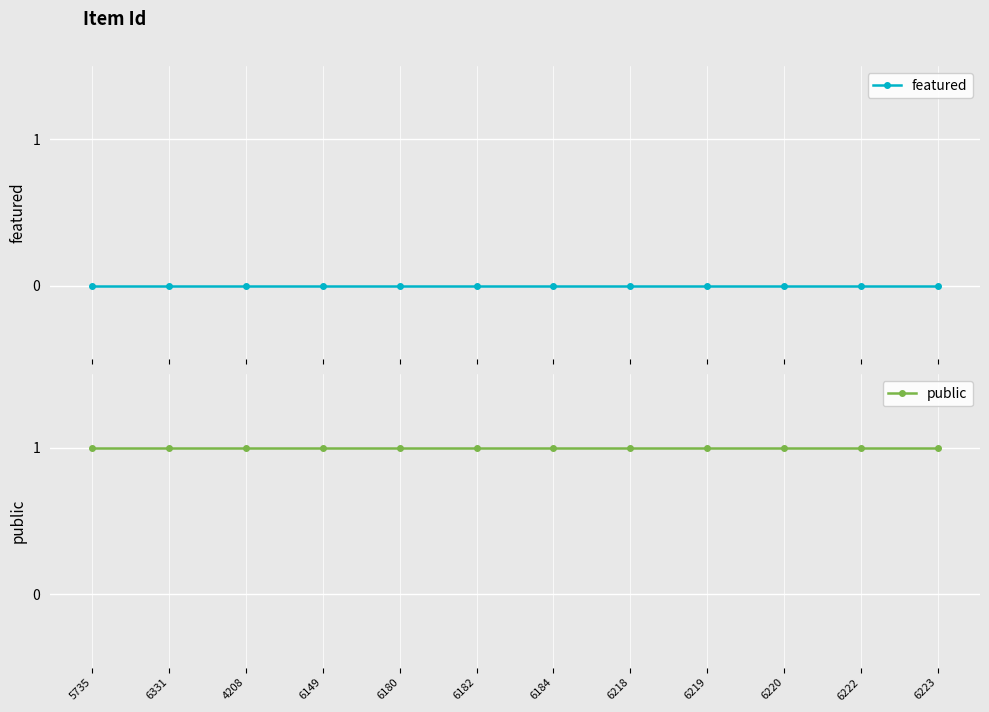

Reading left to right, transcribe all the data shown in this chart.

featured: 0	0	0	0	0	0	0	0	0	0	0	0
public: 1	1	1	1	1	1	1	1	1	1	1	1